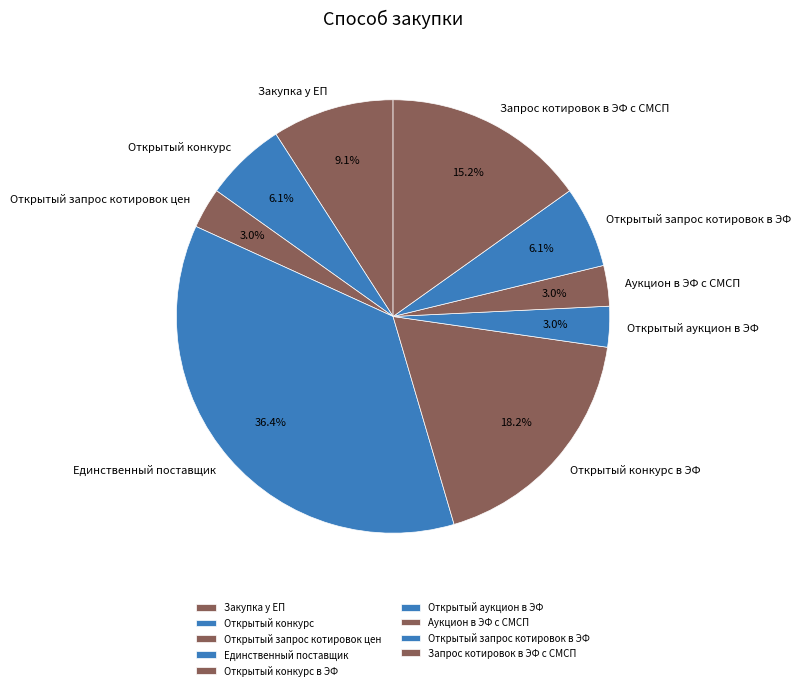

To the nearest percent, what is the combined percentage of Запрос котировок в ЭФ с СМСП and Открытый конкурс в ЭФ?

33%